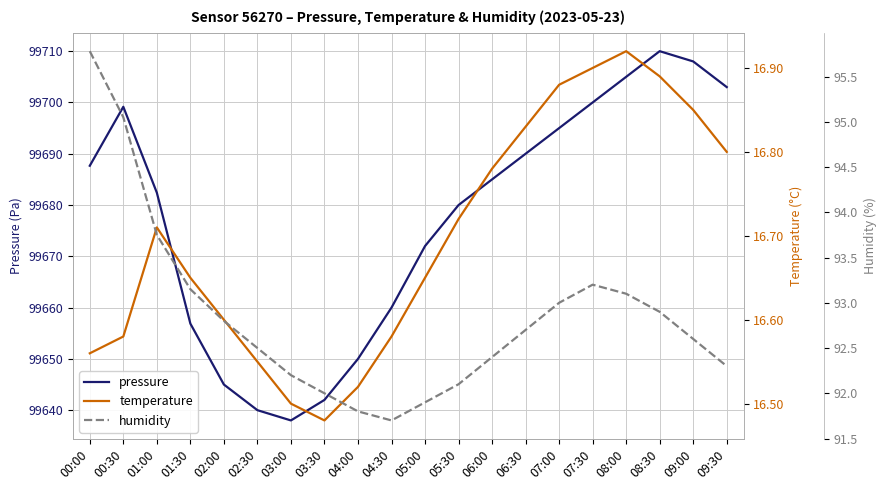

At which category is the sum across all series the highest?

08:30